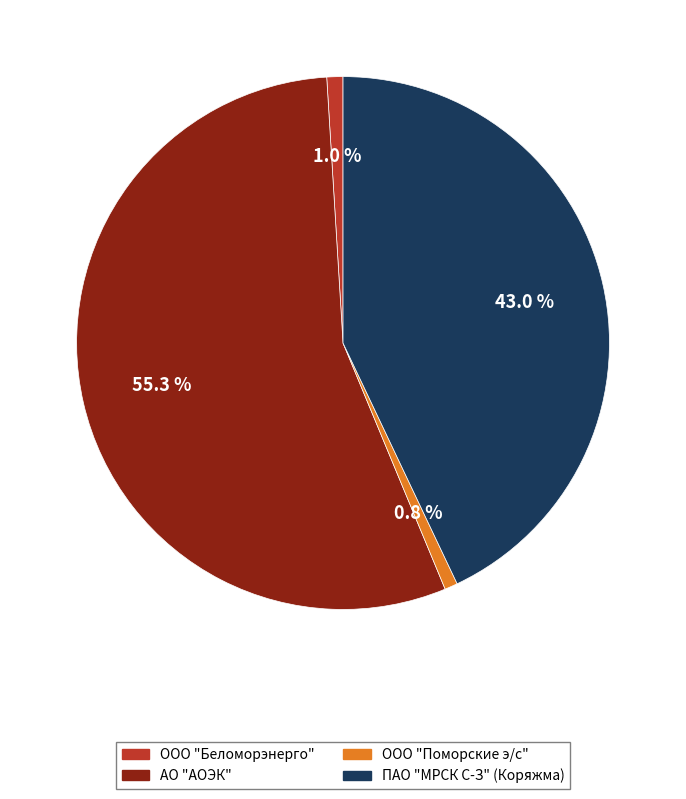

Is there any slice that represents more than half of the pie?

Yes